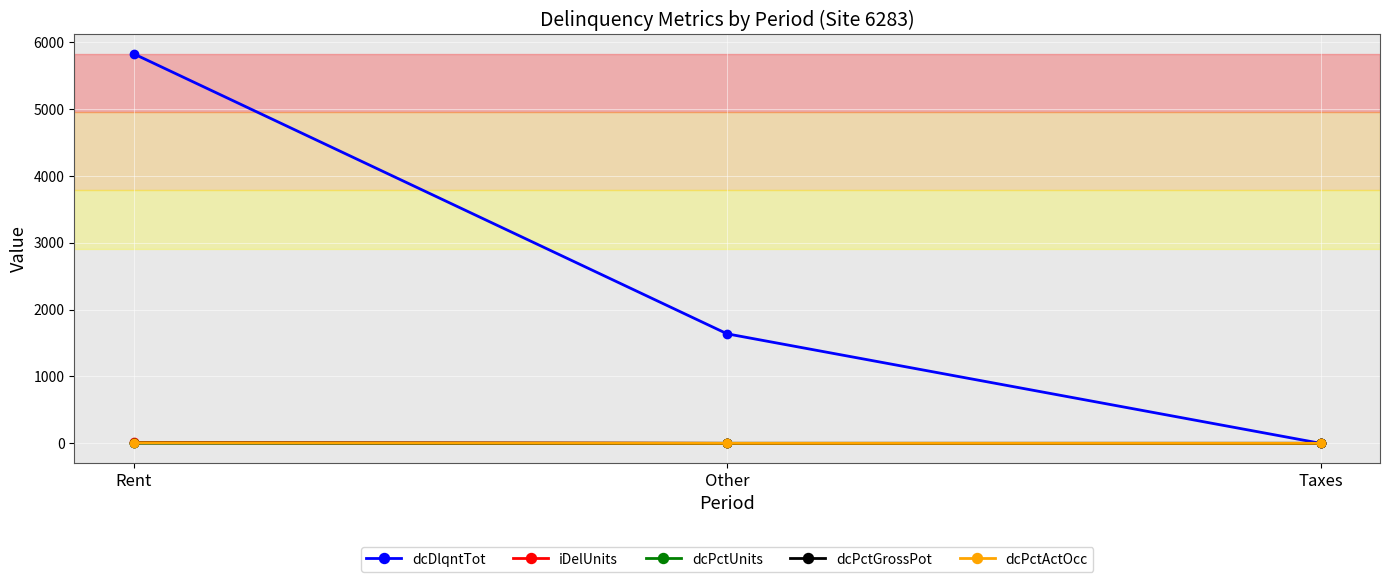

The dcPctActOcc series shows 0.0 at Taxes. True or false?

True